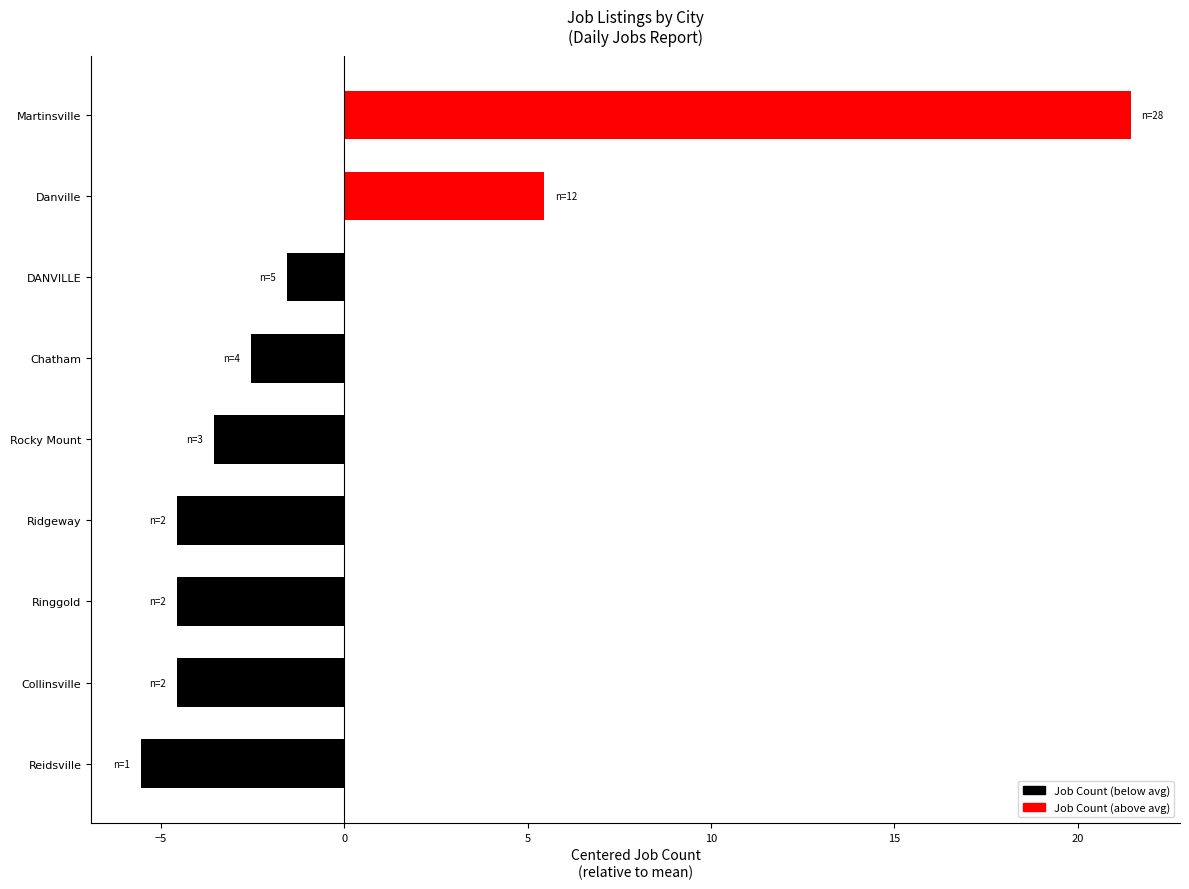

What is the sum of the values at Chatham and DANVILLE?

-4.1